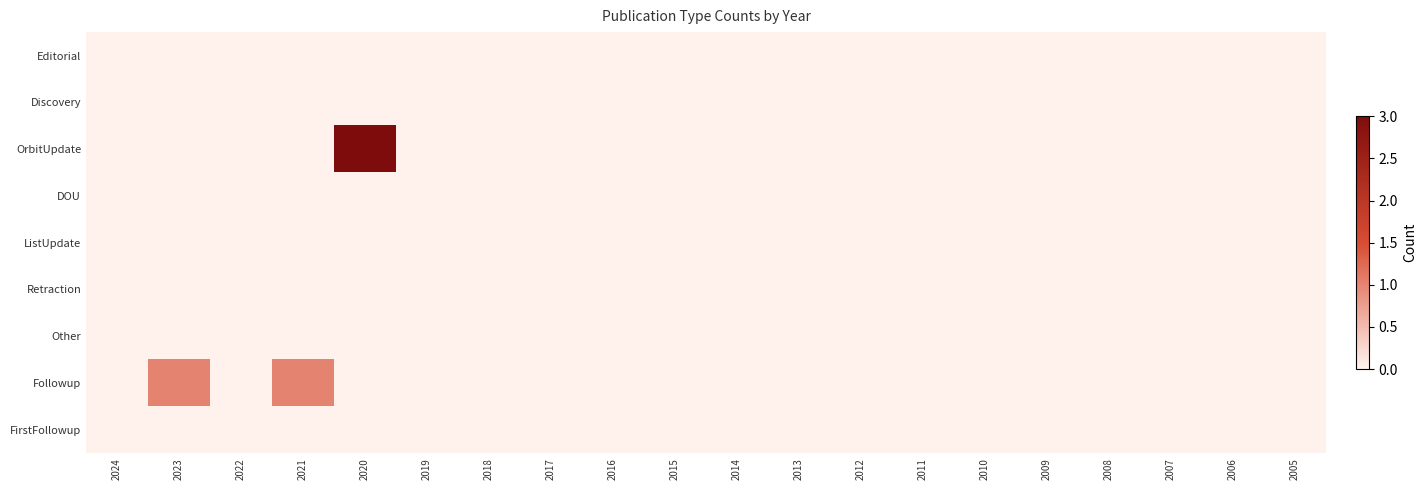

At which category is the sum across all series the highest?

2020